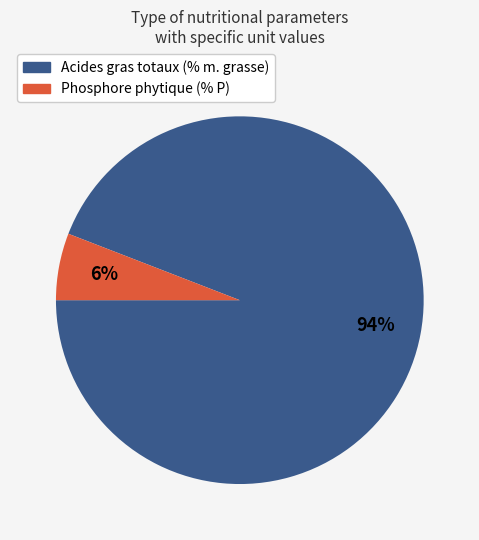

What percentage is the Acides gras totaux (% m. grasse) slice, to the nearest percent?

94%